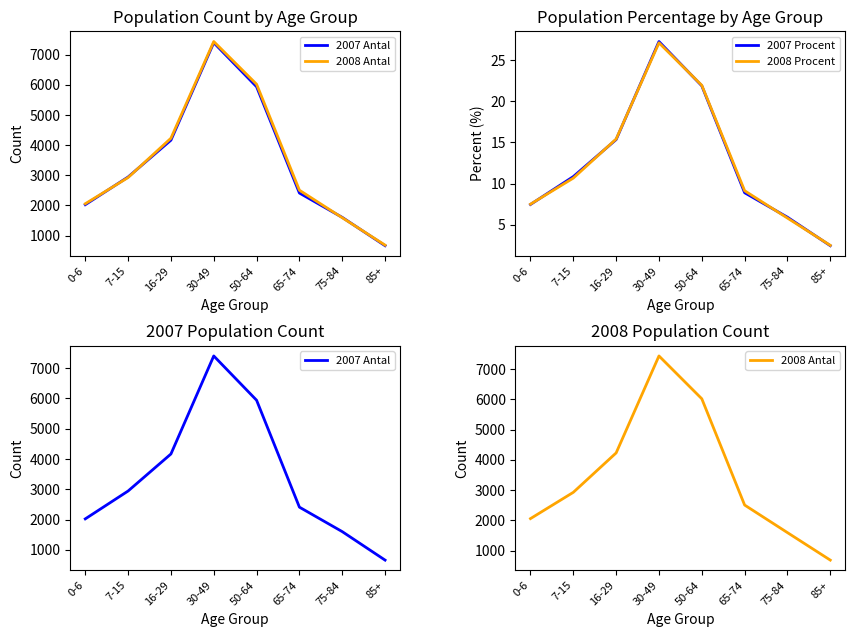

Reading left to right, transcribe all the data shown in this chart.

2007 Antal: 2024.0	2944.0	4166.0	7402.0	5940.0	2411.0	1603.0	663.0
2008 Antal: 2056.0	2926.0	4231.0	7441.0	6023.0	2505.0	1592.0	682.0
2007 Procent: 7.5	10.8	15.3	27.3	21.9	8.9	5.9	2.4
2008 Procent: 7.5	10.7	15.4	27.1	21.9	9.1	5.8	2.5